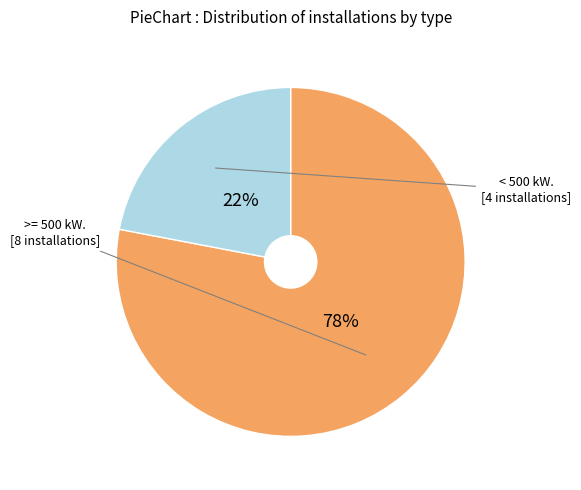

Count the number of slices in the pie.

2